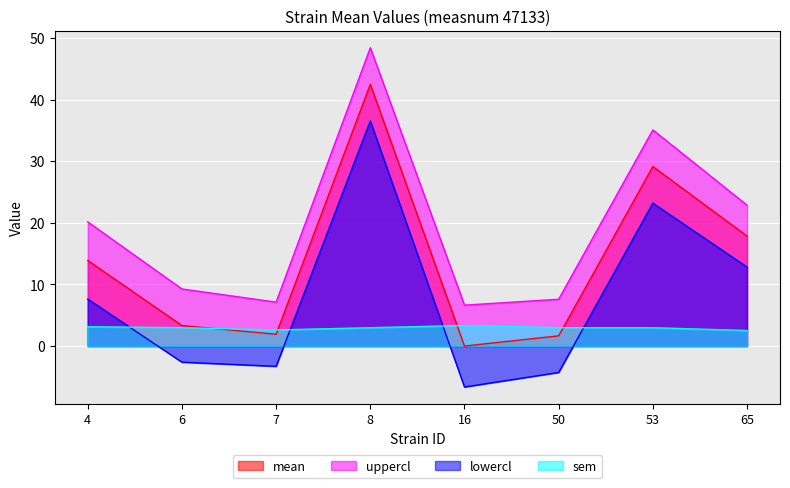

Rank the series at 53 from highest to lowest value.

uppercl, mean, lowercl, sem